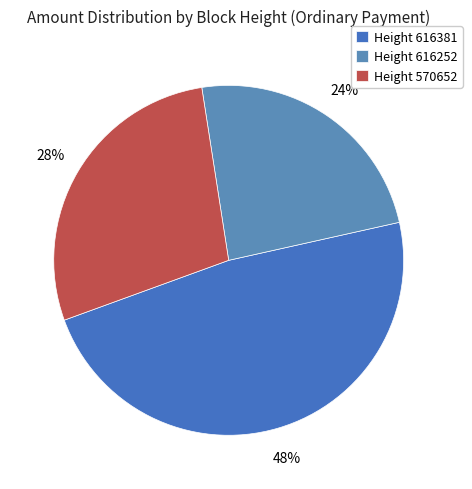

How many segments does this pie chart have?

3